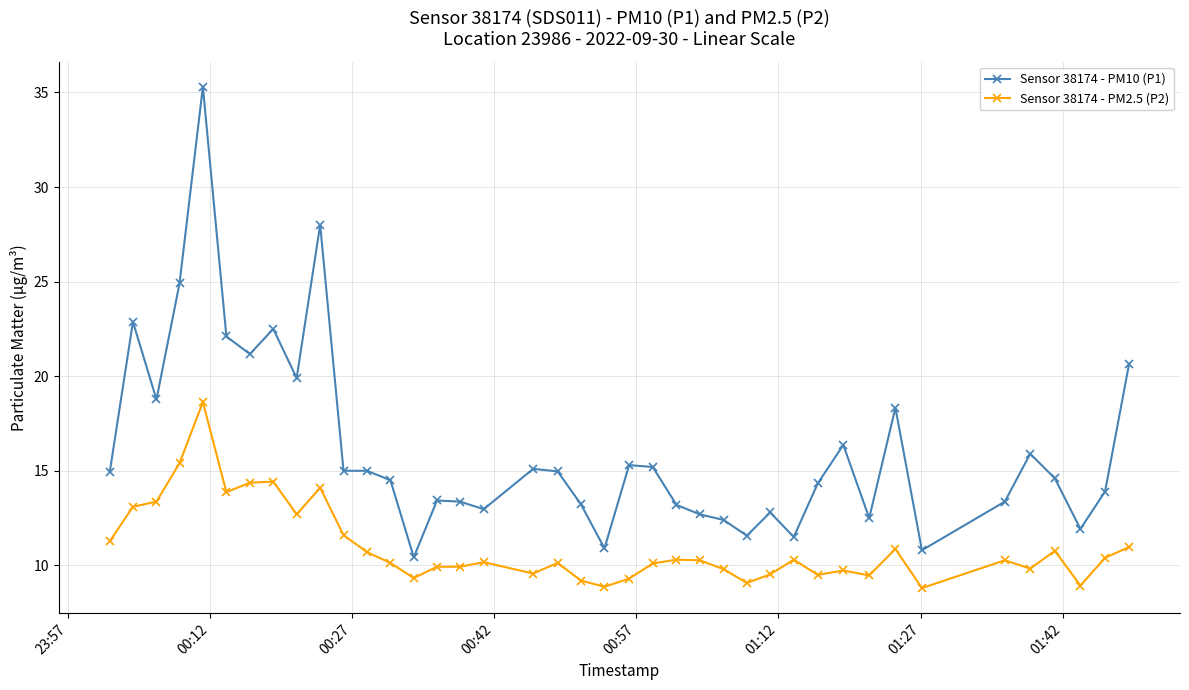

True or false: Sensor 38174 - PM10 (P1) has more than 2 interior local peaks.

True